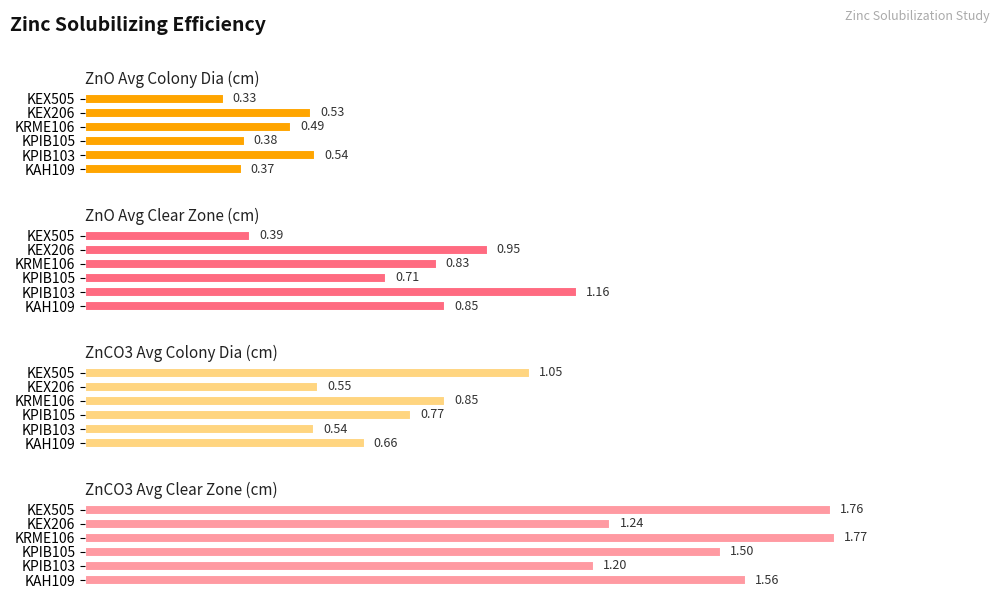

Between KEX206 and KAH109, which is larger?

KEX206